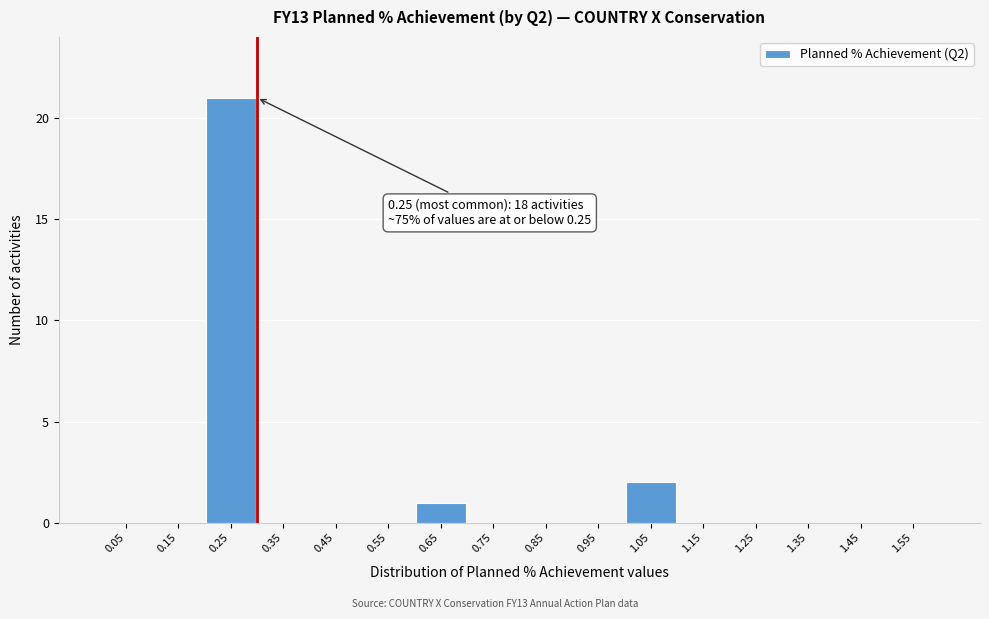

Which range on the x-axis has the tallest bar?

0.2 to 0.3